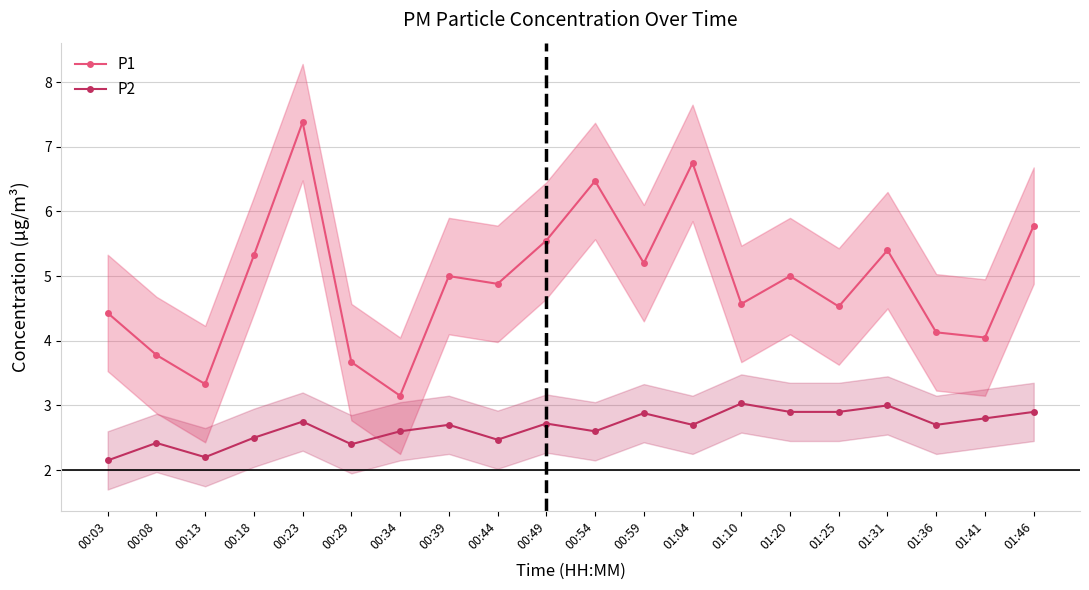

How many lines are shown in the chart?

2